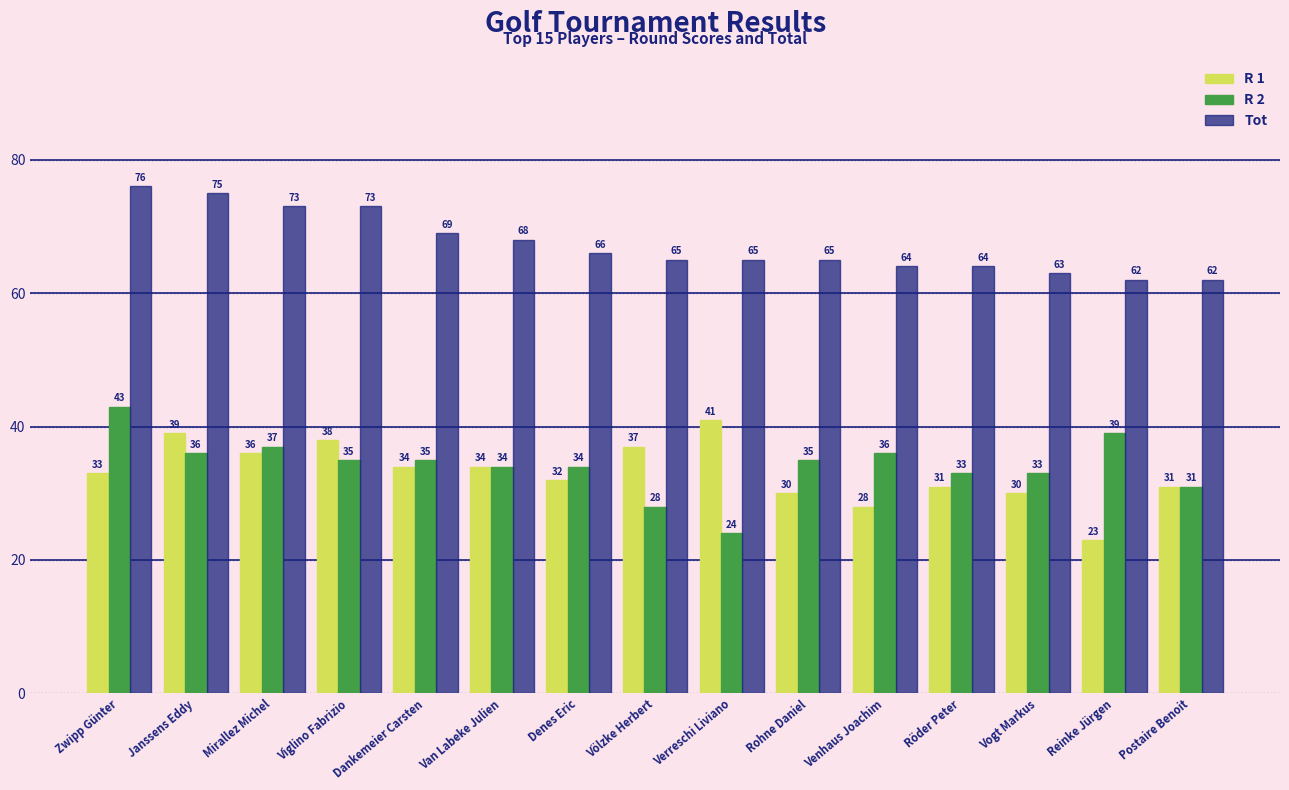

What is the sum of the R 1 values at Mirallez Michel and Zwipp Günter?

69